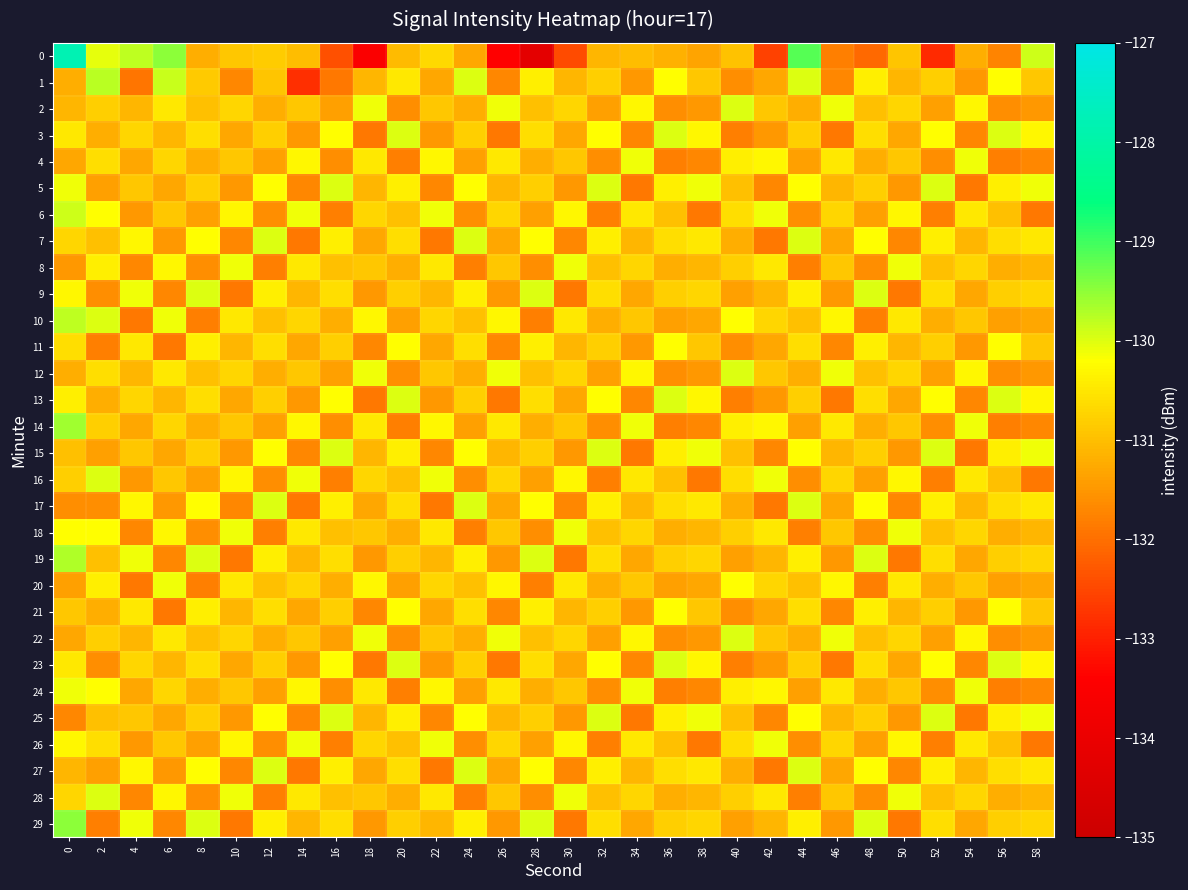

Reading left to right, what are all the values shown in this chart?

0: 0=-127.8	2=-130.0	4=-129.8	6=-129.5	8=-131.2	10=-130.9	12=-130.8	14=-131.0	16=-132.4	18=-133.5	20=-131.1	22=-130.7	24=-131.3	26=-133.4	28=-134.2	30=-132.5	32=-131.1	34=-131.0	36=-131.2	38=-131.3	40=-130.9	42=-132.6	44=-129.1	46=-131.8	48=-132.1	50=-130.9	52=-132.9	54=-131.2	56=-131.7	58=-129.9
1: 0=-131.2	2=-129.8	4=-131.9	6=-129.9	8=-130.8	10=-131.7	12=-130.9	14=-132.8	16=-131.9	18=-131.1	20=-130.5	22=-131.3	24=-130.0	26=-131.7	28=-130.4	30=-131.1	32=-130.8	34=-131.5	36=-130.2	38=-130.9	40=-131.6	42=-131.3	44=-130.0	46=-131.7	48=-130.4	50=-131.1	52=-130.8	54=-131.5	56=-130.2	58=-130.9
2: 0=-131.1	2=-130.8	4=-131.1	6=-130.5	8=-131.0	10=-130.7	12=-131.2	14=-130.9	16=-131.4	18=-130.1	20=-131.6	22=-130.9	24=-131.2	26=-130.1	28=-131.0	30=-130.7	32=-131.4	34=-130.3	36=-131.6	38=-131.5	40=-130.0	42=-130.9	44=-131.2	46=-130.1	48=-131.0	50=-130.7	52=-131.4	54=-130.3	56=-131.6	58=-131.5
3: 0=-130.5	2=-131.2	4=-130.7	6=-131.1	8=-130.6	10=-131.3	12=-130.8	14=-131.5	16=-130.2	18=-131.9	20=-130.0	22=-131.5	24=-130.8	26=-131.9	28=-130.6	30=-131.3	32=-130.2	34=-131.7	36=-130.0	38=-130.3	40=-131.8	42=-131.5	44=-130.8	46=-131.9	48=-130.6	50=-131.3	52=-130.2	54=-131.7	56=-130.0	58=-130.3
4: 0=-131.3	2=-130.6	4=-131.3	6=-130.7	8=-131.2	10=-130.9	12=-131.4	14=-130.3	16=-131.6	18=-130.5	20=-131.8	22=-130.3	24=-131.4	26=-130.5	28=-131.2	30=-130.9	32=-131.6	34=-130.1	36=-131.8	38=-131.7	40=-130.4	42=-130.3	44=-131.4	46=-130.5	48=-131.2	50=-130.9	52=-131.6	54=-130.1	56=-131.8	58=-131.7
5: 0=-130.1	2=-131.4	4=-130.9	6=-131.3	8=-130.8	10=-131.5	12=-130.2	14=-131.7	16=-130.0	18=-131.1	20=-130.4	22=-131.7	24=-130.2	26=-131.1	28=-130.8	30=-131.5	32=-130.0	34=-131.9	36=-130.4	38=-130.1	40=-131.0	42=-131.7	44=-130.2	46=-131.1	48=-130.8	50=-131.5	52=-130.0	54=-131.9	56=-130.4	58=-130.1
6: 0=-129.9	2=-130.2	4=-131.5	6=-130.9	8=-131.4	10=-130.3	12=-131.6	14=-130.1	16=-131.8	18=-130.7	20=-131.0	22=-130.1	24=-131.6	26=-130.7	28=-131.4	30=-130.3	32=-131.8	34=-130.5	36=-131.0	38=-131.9	40=-130.6	42=-130.1	44=-131.6	46=-130.7	48=-131.4	50=-130.3	52=-131.8	54=-130.5	56=-131.0	58=-131.9
7: 0=-130.7	2=-131.0	4=-130.3	6=-131.5	8=-130.2	10=-131.7	12=-130.0	14=-131.9	16=-130.4	18=-131.3	20=-130.6	22=-131.9	24=-130.0	26=-131.3	28=-130.2	30=-131.7	32=-130.4	34=-131.1	36=-130.6	38=-130.5	40=-131.2	42=-131.9	44=-130.0	46=-131.3	48=-130.2	50=-131.7	52=-130.4	54=-131.1	56=-130.6	58=-130.5
8: 0=-131.5	2=-130.4	4=-131.7	6=-130.3	8=-131.6	10=-130.1	12=-131.8	14=-130.5	16=-131.0	18=-130.9	20=-131.2	22=-130.5	24=-131.8	26=-130.9	28=-131.6	30=-130.1	32=-131.0	34=-130.7	36=-131.2	38=-131.1	40=-130.8	42=-130.5	44=-131.8	46=-130.9	48=-131.6	50=-130.1	52=-131.0	54=-130.7	56=-131.2	58=-131.1
9: 0=-130.3	2=-131.6	4=-130.1	6=-131.7	8=-130.0	10=-131.9	12=-130.4	14=-131.1	16=-130.6	18=-131.5	20=-130.8	22=-131.1	24=-130.4	26=-131.5	28=-130.0	30=-131.9	32=-130.6	34=-131.3	36=-130.8	38=-130.7	40=-131.4	42=-131.1	44=-130.4	46=-131.5	48=-130.0	50=-131.9	52=-130.6	54=-131.3	56=-130.8	58=-130.7
10: 0=-129.8	2=-130.0	4=-131.9	6=-130.1	8=-131.8	10=-130.5	12=-131.0	14=-130.7	16=-131.2	18=-130.3	20=-131.4	22=-130.7	24=-131.0	26=-130.3	28=-131.8	30=-130.5	32=-131.2	34=-130.9	36=-131.4	38=-131.3	40=-130.2	42=-130.7	44=-131.0	46=-130.3	48=-131.8	50=-130.5	52=-131.2	54=-130.9	56=-131.4	58=-131.3
11: 0=-130.6	2=-131.8	4=-130.5	6=-131.9	8=-130.4	10=-131.1	12=-130.6	14=-131.3	16=-130.8	18=-131.7	20=-130.2	22=-131.3	24=-130.6	26=-131.7	28=-130.4	30=-131.1	32=-130.8	34=-131.5	36=-130.2	38=-130.9	40=-131.6	42=-131.3	44=-130.6	46=-131.7	48=-130.4	50=-131.1	52=-130.8	54=-131.5	56=-130.2	58=-130.9
12: 0=-131.2	2=-130.6	4=-131.1	6=-130.5	8=-131.0	10=-130.7	12=-131.2	14=-130.9	16=-131.4	18=-130.1	20=-131.6	22=-130.9	24=-131.2	26=-130.1	28=-131.0	30=-130.7	32=-131.4	34=-130.3	36=-131.6	38=-131.5	40=-130.0	42=-130.9	44=-131.2	46=-130.1	48=-131.0	50=-130.7	52=-131.4	54=-130.3	56=-131.6	58=-131.5
13: 0=-130.4	2=-131.2	4=-130.7	6=-131.1	8=-130.6	10=-131.3	12=-130.8	14=-131.5	16=-130.2	18=-131.9	20=-130.0	22=-131.5	24=-130.8	26=-131.9	28=-130.6	30=-131.3	32=-130.2	34=-131.7	36=-130.0	38=-130.3	40=-131.8	42=-131.5	44=-130.8	46=-131.9	48=-130.6	50=-131.3	52=-130.2	54=-131.7	56=-130.0	58=-130.3
14: 0=-129.6	2=-130.8	4=-131.3	6=-130.7	8=-131.2	10=-130.9	12=-131.4	14=-130.3	16=-131.6	18=-130.5	20=-131.8	22=-130.3	24=-131.4	26=-130.5	28=-131.2	30=-130.9	32=-131.6	34=-130.1	36=-131.8	38=-131.7	40=-130.4	42=-130.3	44=-131.4	46=-130.5	48=-131.2	50=-130.9	52=-131.6	54=-130.1	56=-131.8	58=-131.7
15: 0=-131.0	2=-131.4	4=-130.9	6=-131.3	8=-130.8	10=-131.5	12=-130.2	14=-131.7	16=-130.0	18=-131.1	20=-130.4	22=-131.7	24=-130.2	26=-131.1	28=-130.8	30=-131.5	32=-130.0	34=-131.9	36=-130.4	38=-130.1	40=-131.0	42=-131.7	44=-130.2	46=-131.1	48=-130.8	50=-131.5	52=-130.0	54=-131.9	56=-130.4	58=-130.1
16: 0=-130.8	2=-130.0	4=-131.5	6=-130.9	8=-131.4	10=-130.3	12=-131.6	14=-130.1	16=-131.8	18=-130.7	20=-131.0	22=-130.1	24=-131.6	26=-130.7	28=-131.4	30=-130.3	32=-131.8	34=-130.5	36=-131.0	38=-131.9	40=-130.6	42=-130.1	44=-131.6	46=-130.7	48=-131.4	50=-130.3	52=-131.8	54=-130.5	56=-131.0	58=-131.9
17: 0=-131.6	2=-131.6	4=-130.3	6=-131.5	8=-130.2	10=-131.7	12=-130.0	14=-131.9	16=-130.4	18=-131.3	20=-130.6	22=-131.9	24=-130.0	26=-131.3	28=-130.2	30=-131.7	32=-130.4	34=-131.1	36=-130.6	38=-130.5	40=-131.2	42=-131.9	44=-130.0	46=-131.3	48=-130.2	50=-131.7	52=-130.4	54=-131.1	56=-130.6	58=-130.5
18: 0=-130.2	2=-130.2	4=-131.7	6=-130.3	8=-131.6	10=-130.1	12=-131.8	14=-130.5	16=-131.0	18=-130.9	20=-131.2	22=-130.5	24=-131.8	26=-130.9	28=-131.6	30=-130.1	32=-131.0	34=-130.7	36=-131.2	38=-131.1	40=-130.8	42=-130.5	44=-131.8	46=-130.9	48=-131.6	50=-130.1	52=-131.0	54=-130.7	56=-131.2	58=-131.1
19: 0=-129.7	2=-131.0	4=-130.1	6=-131.7	8=-130.0	10=-131.9	12=-130.4	14=-131.1	16=-130.6	18=-131.5	20=-130.8	22=-131.1	24=-130.4	26=-131.5	28=-130.0	30=-131.9	32=-130.6	34=-131.3	36=-130.8	38=-130.7	40=-131.4	42=-131.1	44=-130.4	46=-131.5	48=-130.0	50=-131.9	52=-130.6	54=-131.3	56=-130.8	58=-130.7
20: 0=-131.4	2=-130.4	4=-131.9	6=-130.1	8=-131.8	10=-130.5	12=-131.0	14=-130.7	16=-131.2	18=-130.3	20=-131.4	22=-130.7	24=-131.0	26=-130.3	28=-131.8	30=-130.5	32=-131.2	34=-130.9	36=-131.4	38=-131.3	40=-130.2	42=-130.7	44=-131.0	46=-130.3	48=-131.8	50=-130.5	52=-131.2	54=-130.9	56=-131.4	58=-131.3
21: 0=-130.9	2=-131.2	4=-130.5	6=-131.9	8=-130.4	10=-131.1	12=-130.6	14=-131.3	16=-130.8	18=-131.7	20=-130.2	22=-131.3	24=-130.6	26=-131.7	28=-130.4	30=-131.1	32=-130.8	34=-131.5	36=-130.2	38=-130.9	40=-131.6	42=-131.3	44=-130.6	46=-131.7	48=-130.4	50=-131.1	52=-130.8	54=-131.5	56=-130.2	58=-130.9
22: 0=-131.3	2=-130.8	4=-131.1	6=-130.5	8=-131.0	10=-130.7	12=-131.2	14=-130.9	16=-131.4	18=-130.1	20=-131.6	22=-130.9	24=-131.2	26=-130.1	28=-131.0	30=-130.7	32=-131.4	34=-130.3	36=-131.6	38=-131.5	40=-130.0	42=-130.9	44=-131.2	46=-130.1	48=-131.0	50=-130.7	52=-131.4	54=-130.3	56=-131.6	58=-131.5
23: 0=-130.5	2=-131.6	4=-130.7	6=-131.1	8=-130.6	10=-131.3	12=-130.8	14=-131.5	16=-130.2	18=-131.9	20=-130.0	22=-131.5	24=-130.8	26=-131.9	28=-130.6	30=-131.3	32=-130.2	34=-131.7	36=-130.0	38=-130.3	40=-131.8	42=-131.5	44=-130.8	46=-131.9	48=-130.6	50=-131.3	52=-130.2	54=-131.7	56=-130.0	58=-130.3
24: 0=-130.1	2=-130.2	4=-131.3	6=-130.7	8=-131.2	10=-130.9	12=-131.4	14=-130.3	16=-131.6	18=-130.5	20=-131.8	22=-130.3	24=-131.4	26=-130.5	28=-131.2	30=-130.9	32=-131.6	34=-130.1	36=-131.8	38=-131.7	40=-130.4	42=-130.3	44=-131.4	46=-130.5	48=-131.2	50=-130.9	52=-131.6	54=-130.1	56=-131.8	58=-131.7
25: 0=-131.7	2=-131.0	4=-130.9	6=-131.3	8=-130.8	10=-131.5	12=-130.2	14=-131.7	16=-130.0	18=-131.1	20=-130.4	22=-131.7	24=-130.2	26=-131.1	28=-130.8	30=-131.5	32=-130.0	34=-131.9	36=-130.4	38=-130.1	40=-131.0	42=-131.7	44=-130.2	46=-131.1	48=-130.8	50=-131.5	52=-130.0	54=-131.9	56=-130.4	58=-130.1
26: 0=-130.3	2=-130.6	4=-131.5	6=-130.9	8=-131.4	10=-130.3	12=-131.6	14=-130.1	16=-131.8	18=-130.7	20=-131.0	22=-130.1	24=-131.6	26=-130.7	28=-131.4	30=-130.3	32=-131.8	34=-130.5	36=-131.0	38=-131.9	40=-130.6	42=-130.1	44=-131.6	46=-130.7	48=-131.4	50=-130.3	52=-131.8	54=-130.5	56=-131.0	58=-131.9
27: 0=-131.1	2=-131.4	4=-130.3	6=-131.5	8=-130.2	10=-131.7	12=-130.0	14=-131.9	16=-130.4	18=-131.3	20=-130.6	22=-131.9	24=-130.0	26=-131.3	28=-130.2	30=-131.7	32=-130.4	34=-131.1	36=-130.6	38=-130.5	40=-131.2	42=-131.9	44=-130.0	46=-131.3	48=-130.2	50=-131.7	52=-130.4	54=-131.1	56=-130.6	58=-130.5
28: 0=-130.7	2=-130.0	4=-131.7	6=-130.3	8=-131.6	10=-130.1	12=-131.8	14=-130.5	16=-131.0	18=-130.9	20=-131.2	22=-130.5	24=-131.8	26=-130.9	28=-131.6	30=-130.1	32=-131.0	34=-130.7	36=-131.2	38=-131.1	40=-130.8	42=-130.5	44=-131.8	46=-130.9	48=-131.6	50=-130.1	52=-131.0	54=-130.7	56=-131.2	58=-131.1
29: 0=-129.5	2=-131.8	4=-130.1	6=-131.7	8=-130.0	10=-131.9	12=-130.4	14=-131.1	16=-130.6	18=-131.5	20=-130.8	22=-131.1	24=-130.4	26=-131.5	28=-130.0	30=-131.9	32=-130.6	34=-131.3	36=-130.8	38=-130.7	40=-131.4	42=-131.1	44=-130.4	46=-131.5	48=-130.0	50=-131.9	52=-130.6	54=-131.3	56=-130.8	58=-130.7